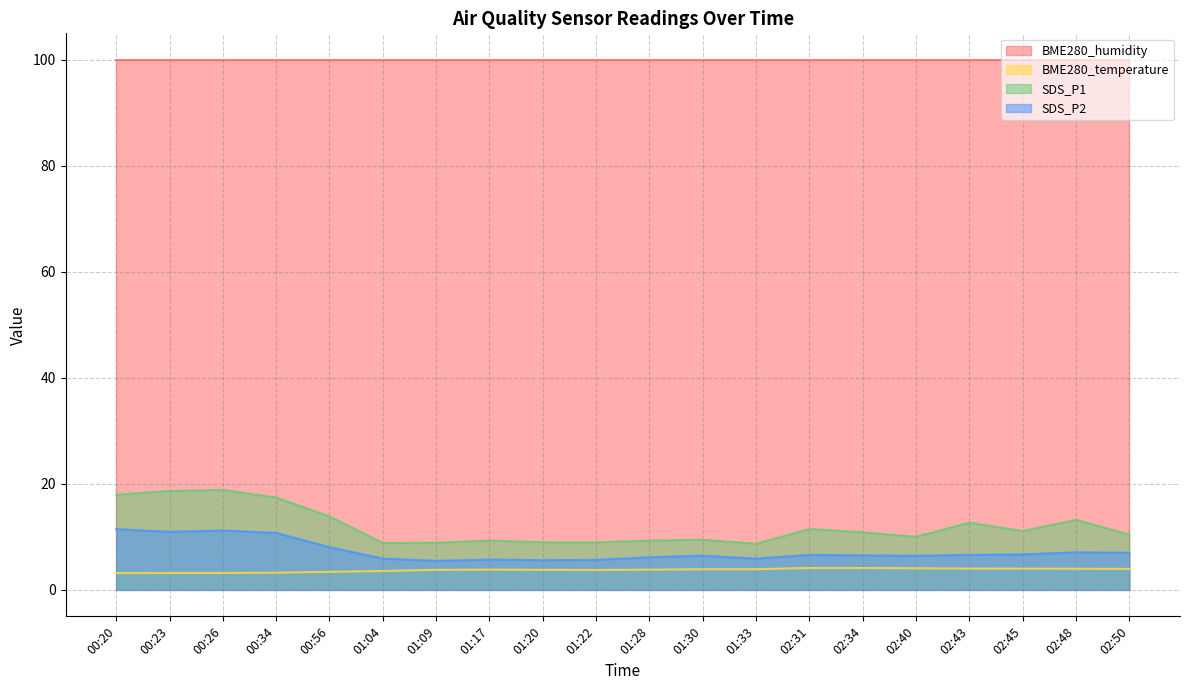

The value of SDS_P1 at 02:31 is 11.5. True or false?

True